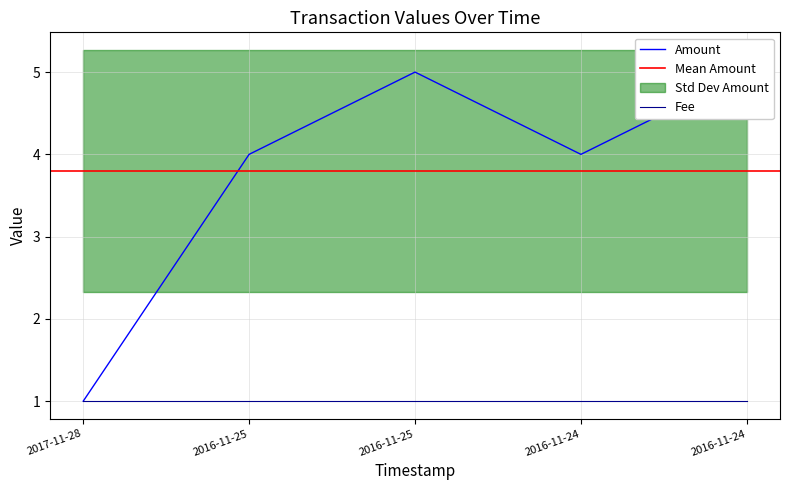

True or false: the data shows 3 at 2016-11-25.

False